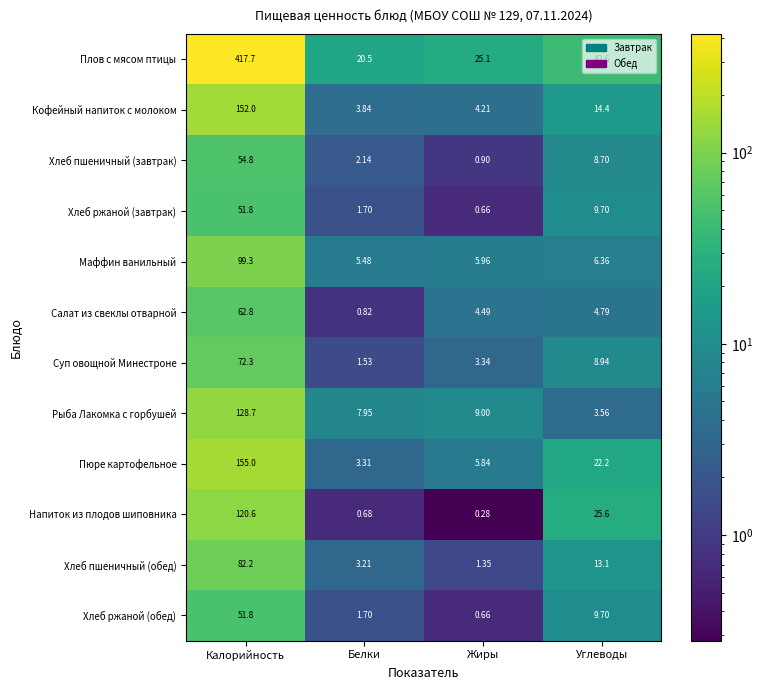

Is the value of Напиток из плодов шиповника at Калорийность greater than the value of Хлеб ржаной (обед) at Белки?

Yes